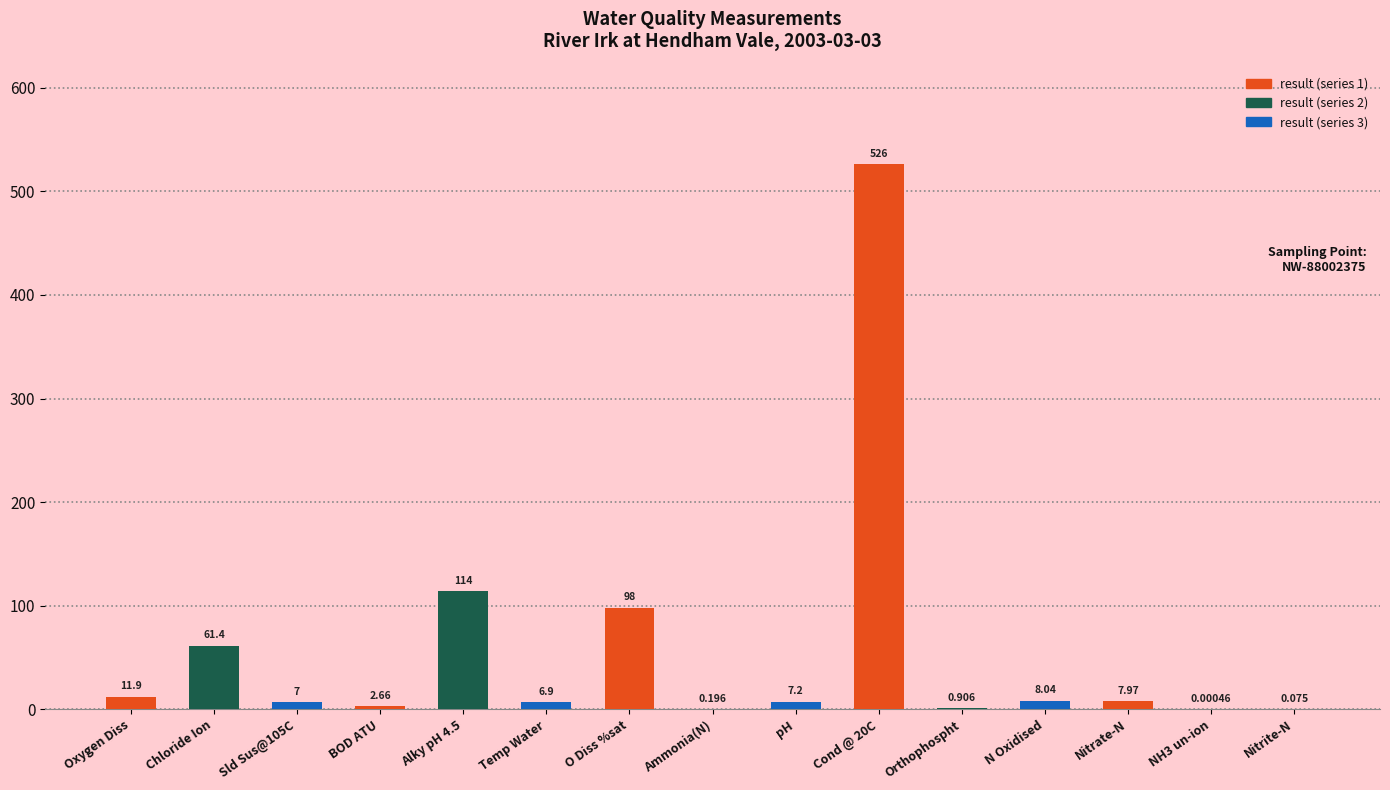

Between N Oxidised and Nitrite-N, which is larger?

N Oxidised